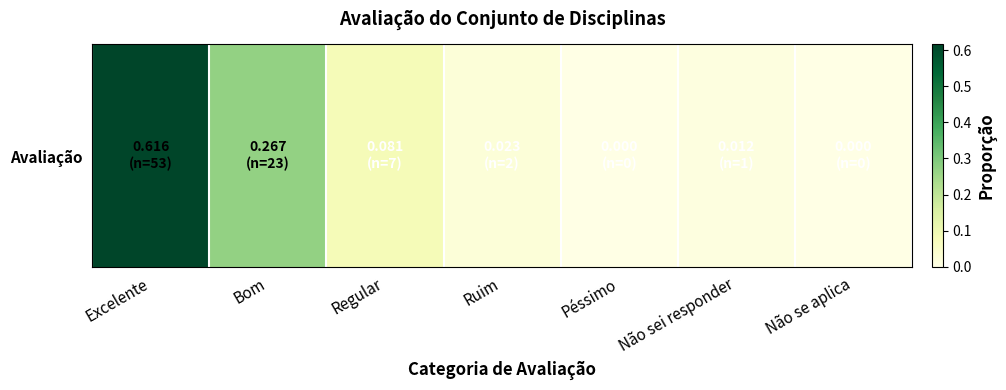

What is the average value?

0.1